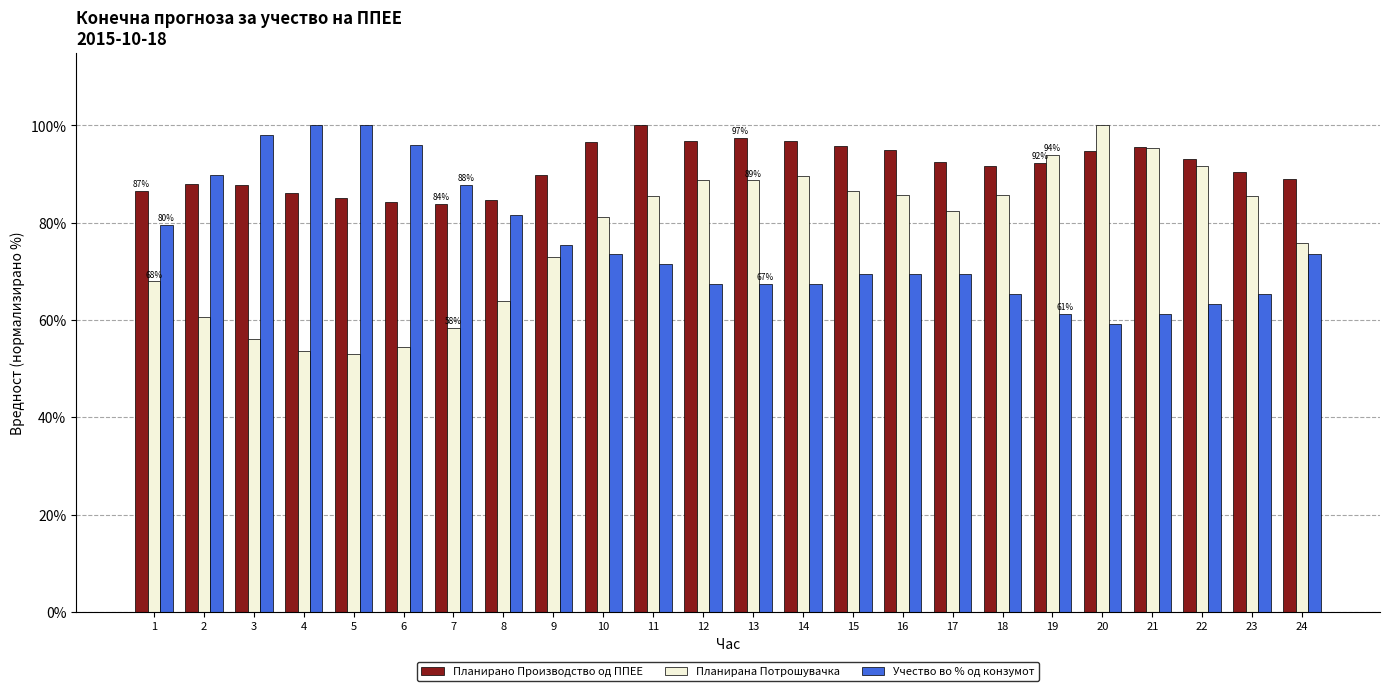

How many bars are there in total?

72